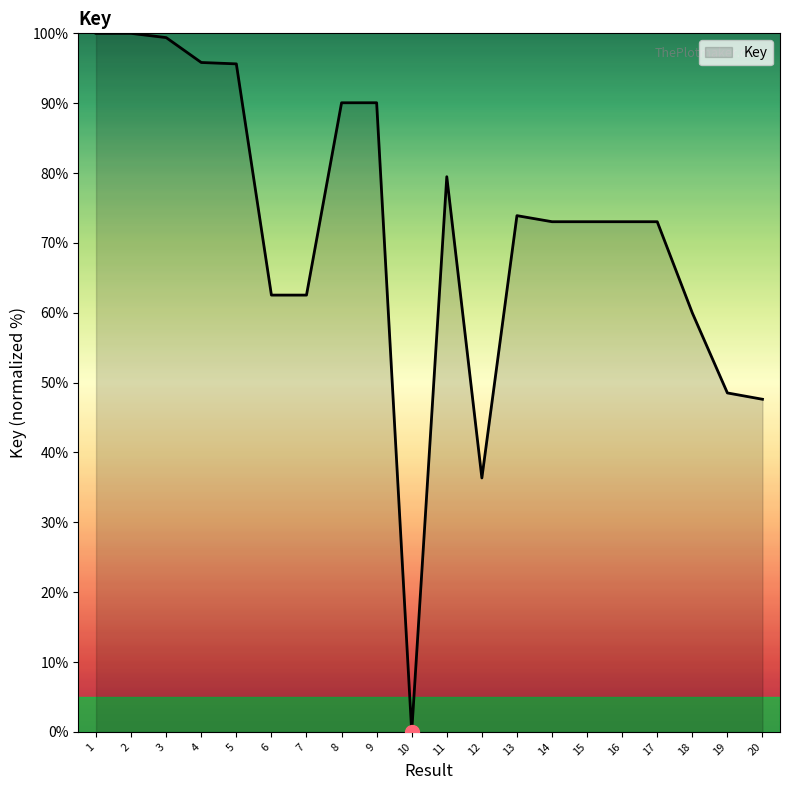

The chart shows a value of 33.4 at 16. True or false?

False